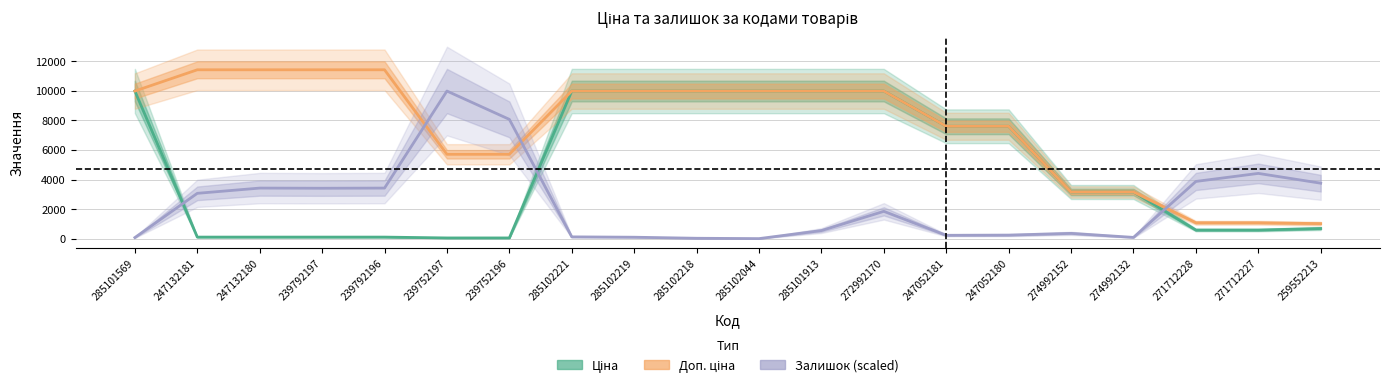

At 271712227, list the series in order from smallest to largest.

Ціна, Доп. ціна, Залишок (scaled)